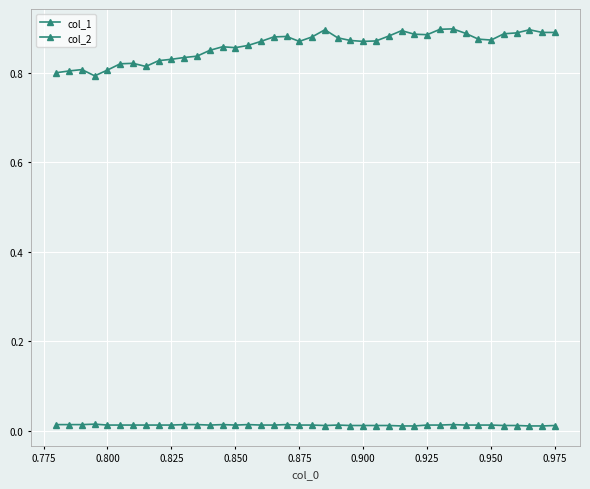

Reading left to right, list all the values displayed in this chart.

col_1: 0.8	0.8	0.8	0.8	0.8	0.8	0.8	0.8	0.8	0.8	0.8	0.8	0.8	0.9	0.9	0.9	0.9	0.9	0.9	0.9	0.9	0.9	0.9	0.9	0.9	0.9	0.9	0.9	0.9	0.9	0.9	0.9	0.9	0.9	0.9	0.9	0.9	0.9	0.9	0.9
col_2: 0.0	0.0	0.0	0.0	0.0	0.0	0.0	0.0	0.0	0.0	0.0	0.0	0.0	0.0	0.0	0.0	0.0	0.0	0.0	0.0	0.0	0.0	0.0	0.0	0.0	0.0	0.0	0.0	0.0	0.0	0.0	0.0	0.0	0.0	0.0	0.0	0.0	0.0	0.0	0.0